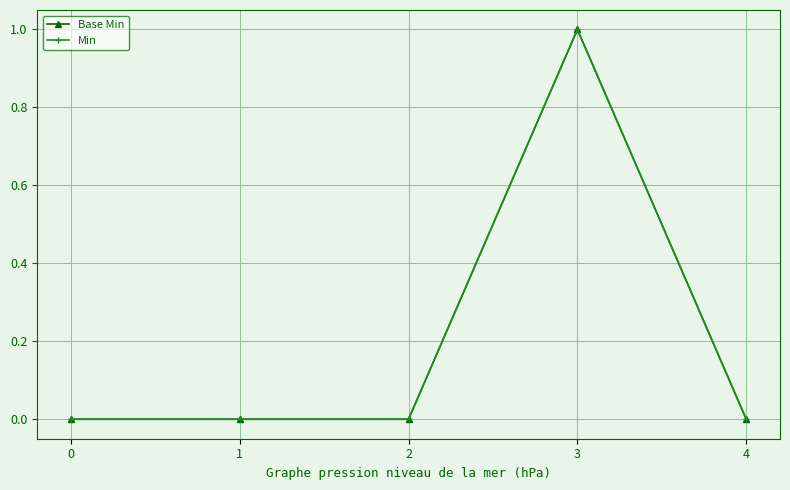

The Min series shows 0 at 1. True or false?

True